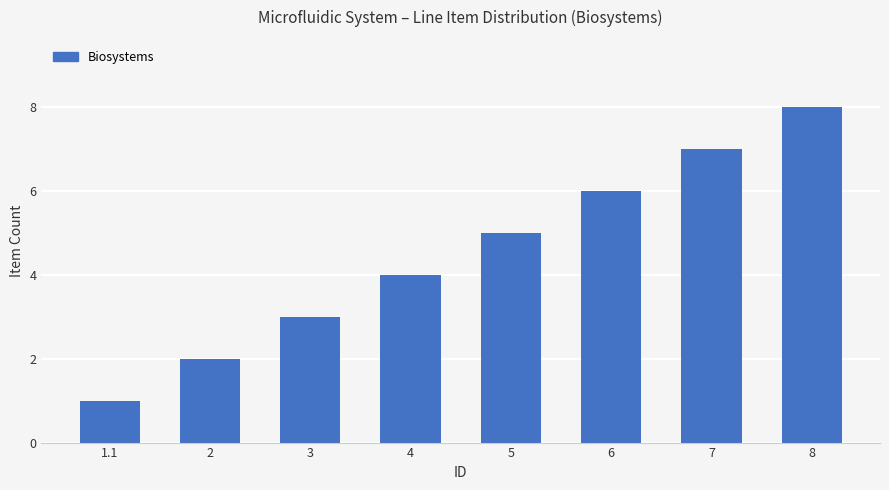

Rank the categories by value from lowest to highest.

1.1, 2, 3, 4, 5, 6, 7, 8